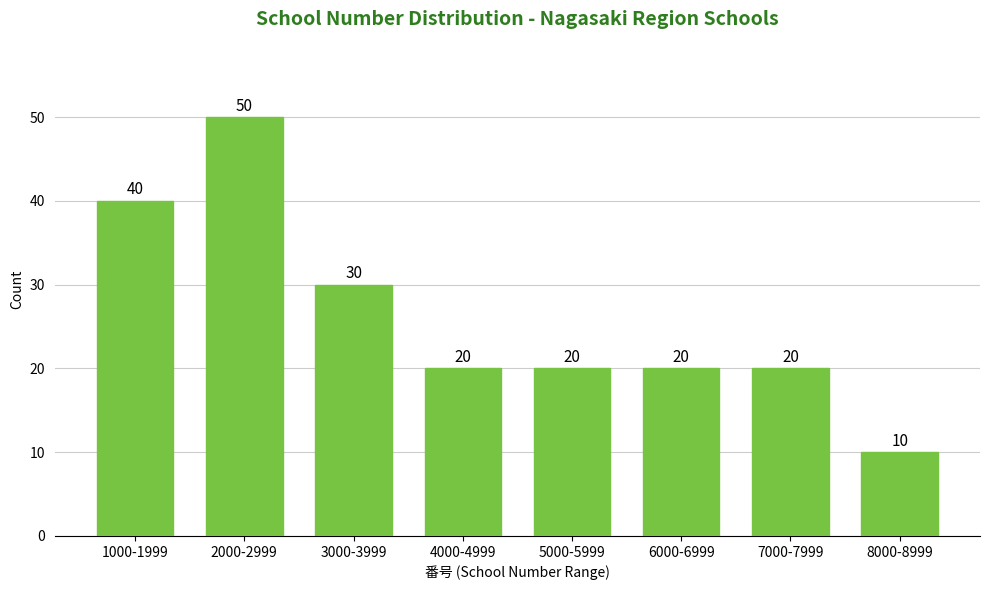

Reading left to right, extract all data points from this chart.

40	50	30	20	20	20	20	10